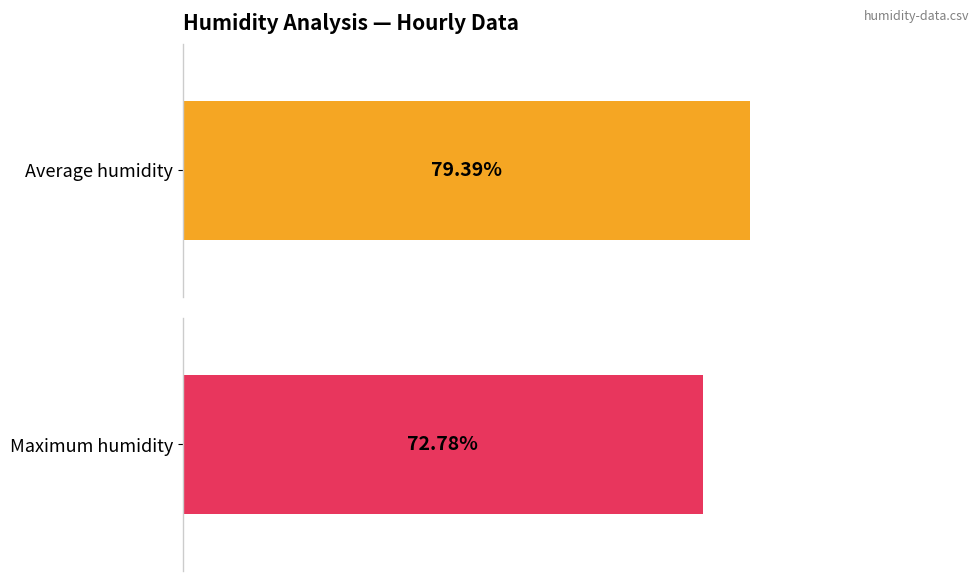

How many distinct data groups are displayed?

2